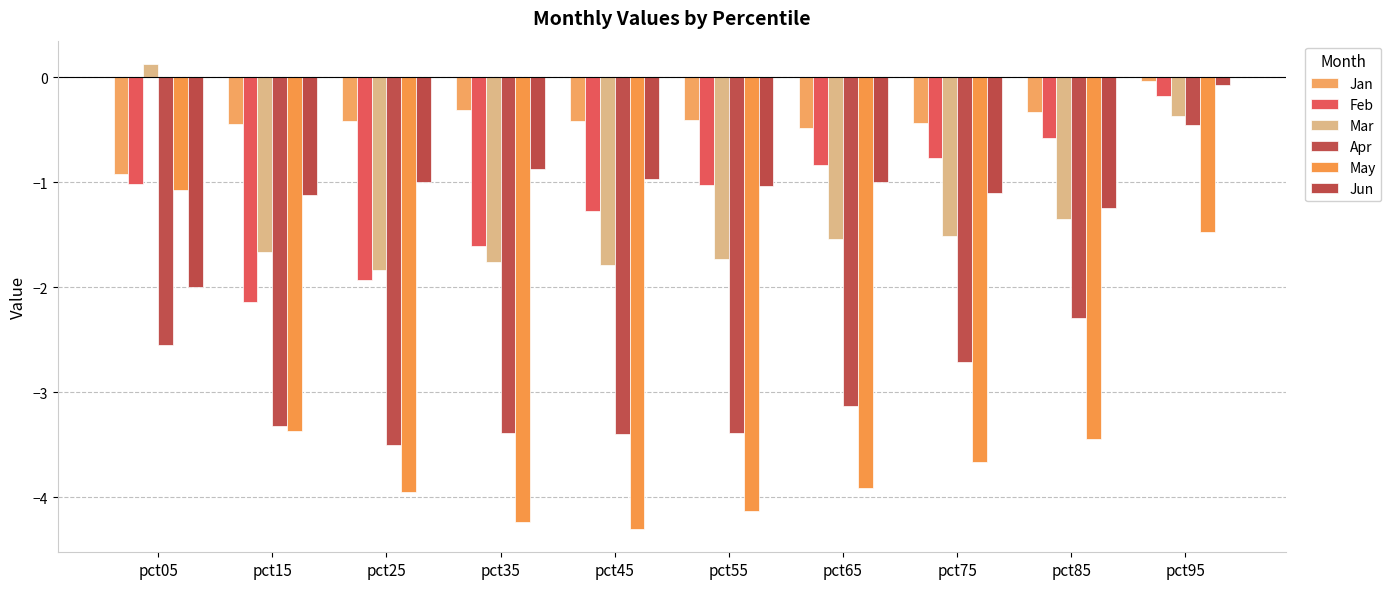

What is the highest value of the Mar series?

0.1